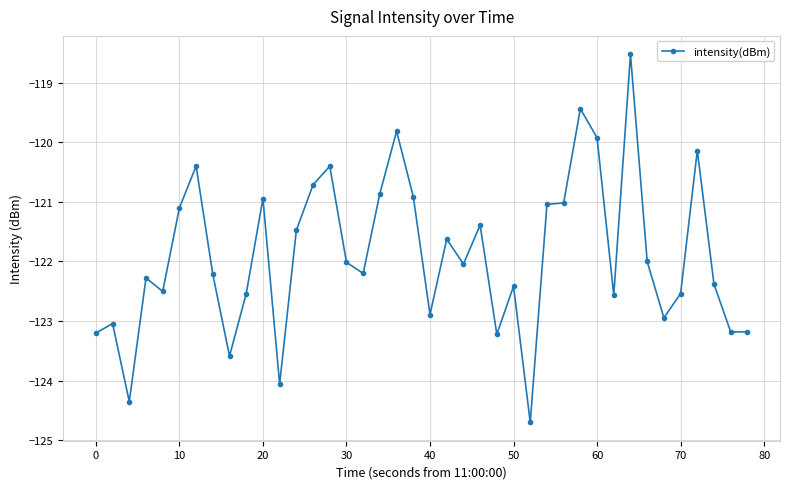

True or false: there are more than 2 points higher than both neighbors.

True